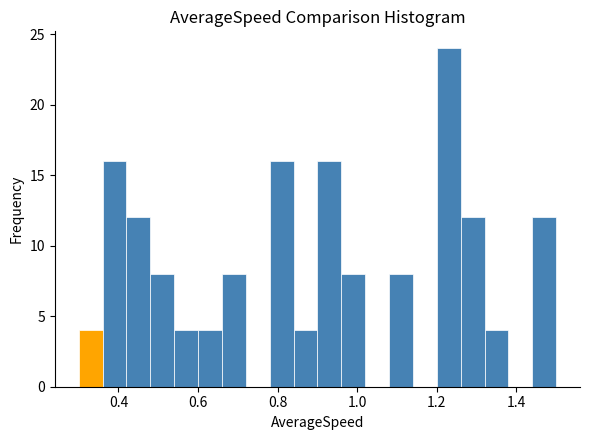

Around what value on the x-axis is the tallest bar? Give the approximate position of its centre, as read against the axis.

1.24